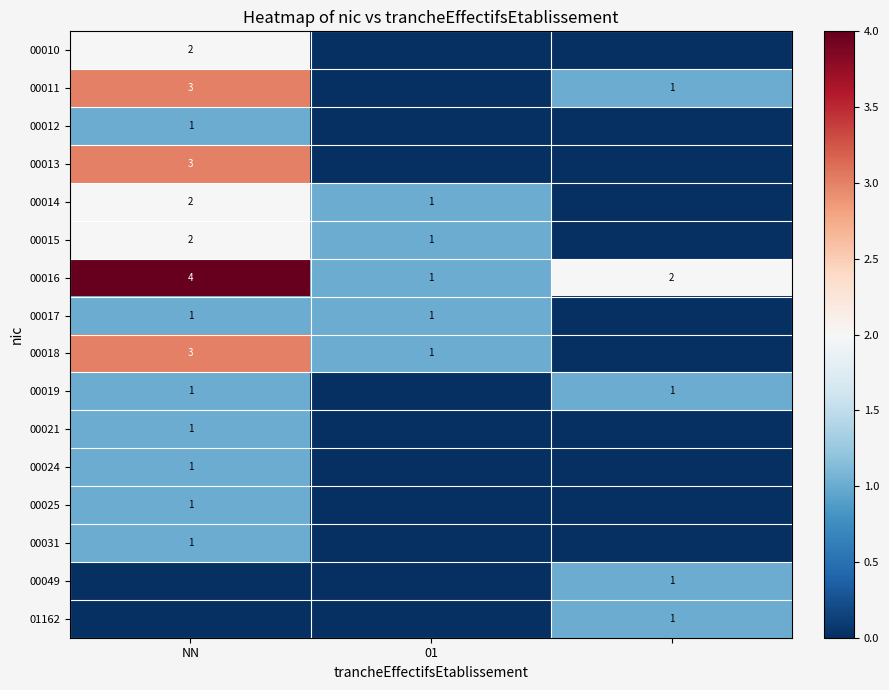

What is the average value of the 00016 series?

2